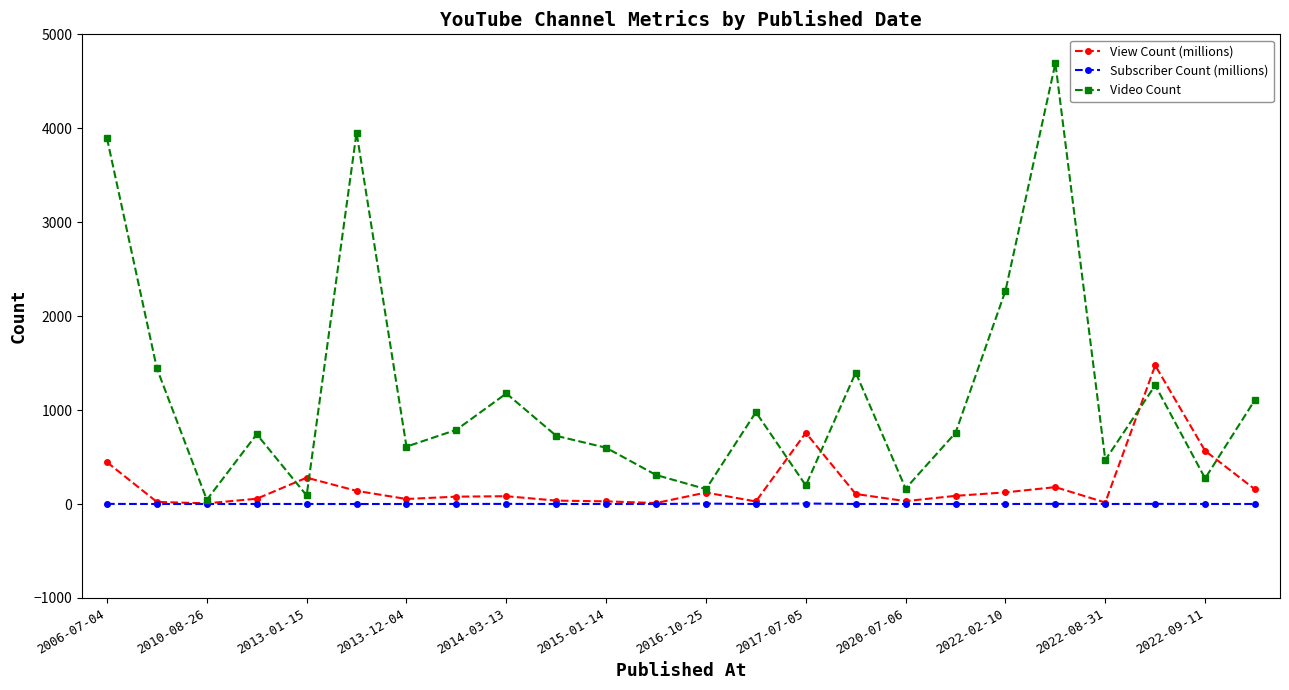

True or false: Subscriber Count (millions) has more than 2 interior local peaks.

True